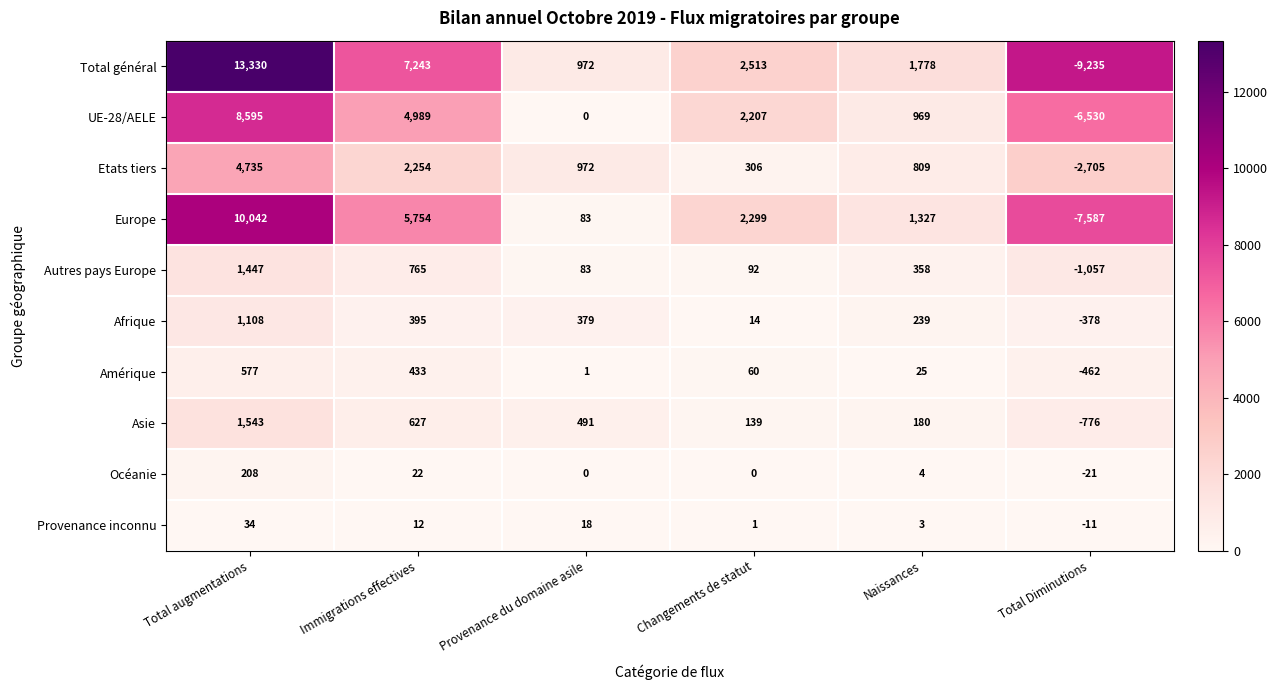

Which series has the largest total across all categories?

Total général